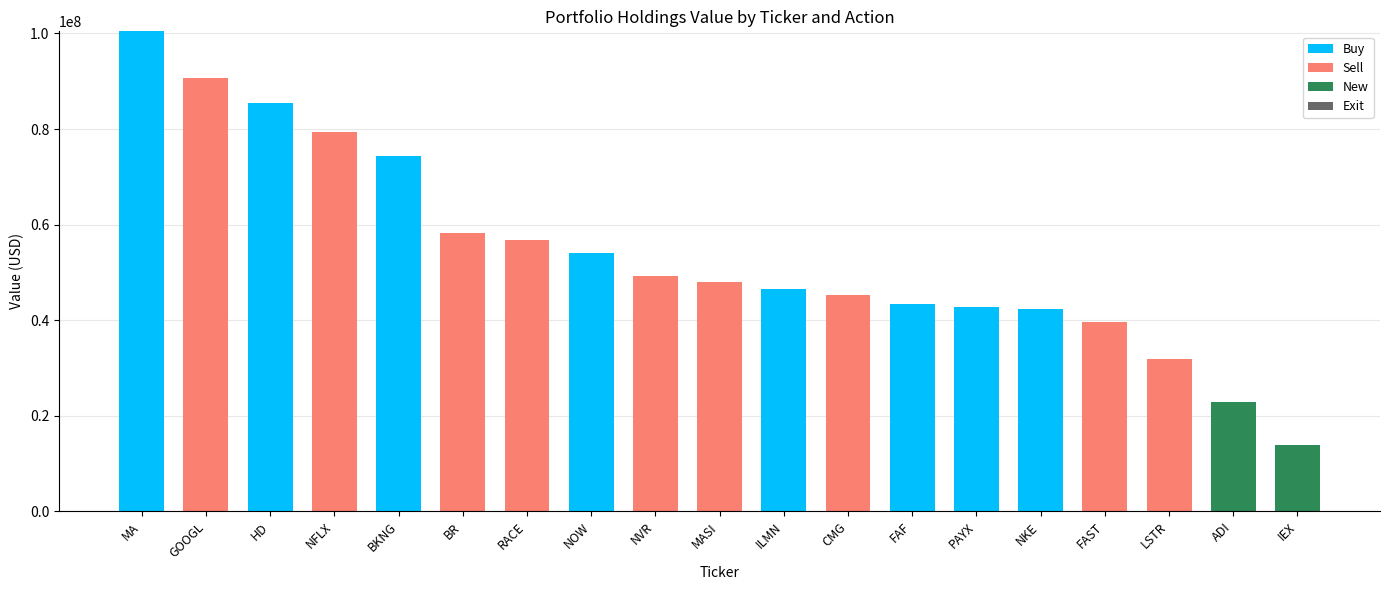

The Buy series shows -55631592 at MASI. True or false?

False